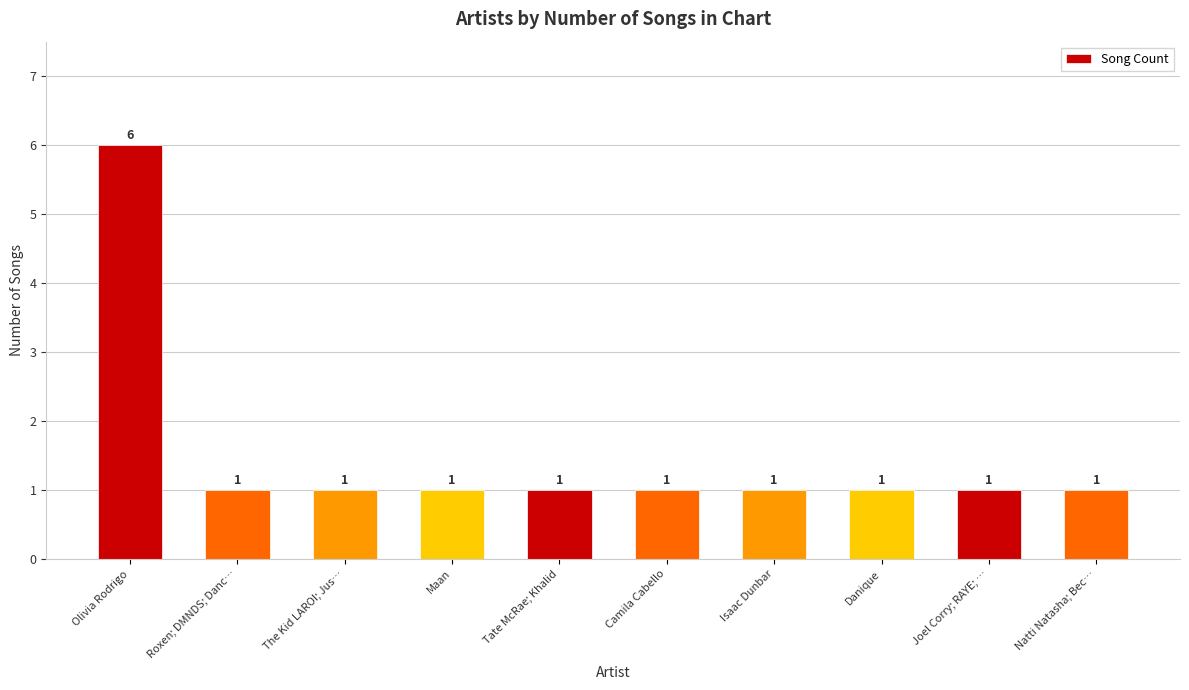

Reading left to right, list all the values displayed in this chart.

6	1	1	1	1	1	1	1	1	1